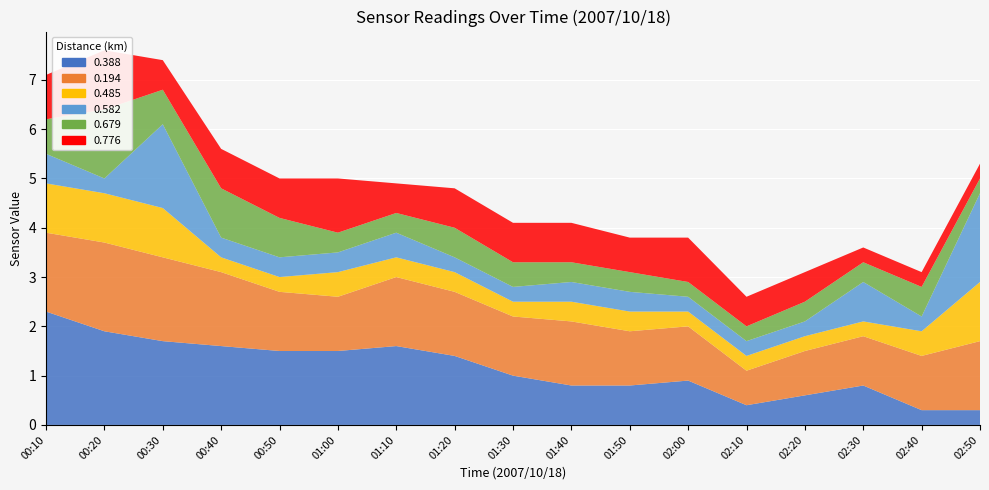

Reading left to right, extract all data points from this chart.

0.388: 00:10=2.3	00:20=1.9	00:30=1.7	00:40=1.6	00:50=1.5	01:00=1.5	01:10=1.6	01:20=1.4	01:30=1.0	01:40=0.8	01:50=0.8	02:00=0.9	02:10=0.4	02:20=0.6	02:30=0.8	02:40=0.3	02:50=0.3
0.194: 00:10=1.6	00:20=1.8	00:30=1.7	00:40=1.5	00:50=1.2	01:00=1.1	01:10=1.4	01:20=1.3	01:30=1.2	01:40=1.3	01:50=1.1	02:00=1.1	02:10=0.7	02:20=0.9	02:30=1.0	02:40=1.1	02:50=1.4
0.485: 00:10=1.0	00:20=1.0	00:30=1.0	00:40=0.3	00:50=0.3	01:00=0.5	01:10=0.4	01:20=0.4	01:30=0.3	01:40=0.4	01:50=0.4	02:00=0.3	02:10=0.3	02:20=0.3	02:30=0.3	02:40=0.5	02:50=1.2
0.582: 00:10=0.6	00:20=0.3	00:30=1.7	00:40=0.4	00:50=0.4	01:00=0.4	01:10=0.5	01:20=0.3	01:30=0.3	01:40=0.4	01:50=0.4	02:00=0.3	02:10=0.3	02:20=0.3	02:30=0.8	02:40=0.3	02:50=1.8
0.679: 00:10=0.7	00:20=1.4	00:30=0.7	00:40=1.0	00:50=0.8	01:00=0.4	01:10=0.4	01:20=0.6	01:30=0.5	01:40=0.4	01:50=0.4	02:00=0.3	02:10=0.3	02:20=0.4	02:30=0.4	02:40=0.6	02:50=0.3
0.776: 00:10=0.9	00:20=1.2	00:30=0.6	00:40=0.8	00:50=0.8	01:00=1.1	01:10=0.6	01:20=0.8	01:30=0.8	01:40=0.8	01:50=0.7	02:00=0.9	02:10=0.6	02:20=0.6	02:30=0.3	02:40=0.3	02:50=0.3